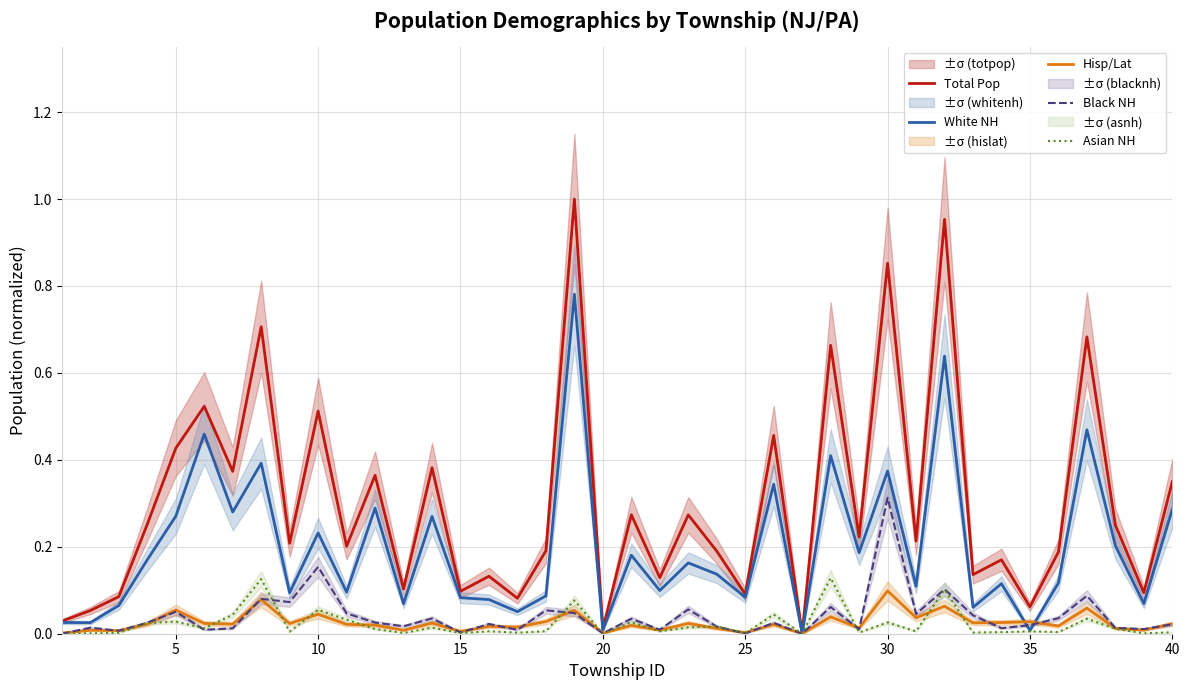

How many series are shown in this chart?

5